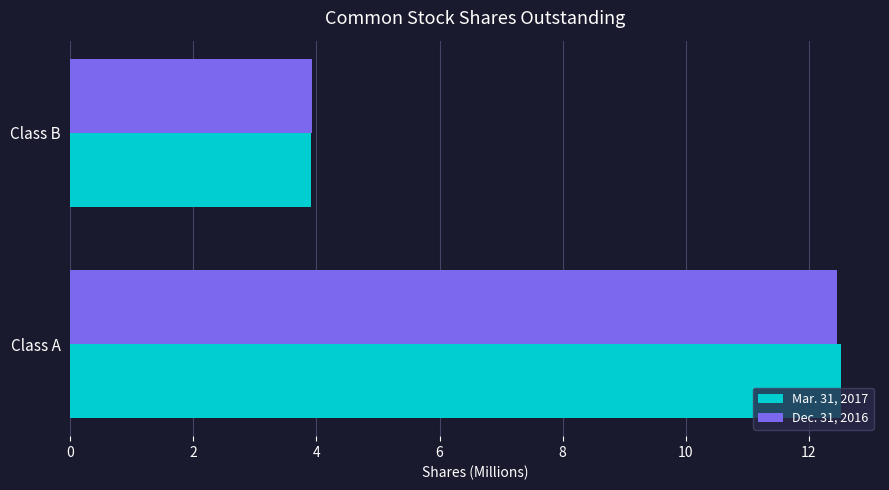

At how many categories does at least one series exceed 11?

1